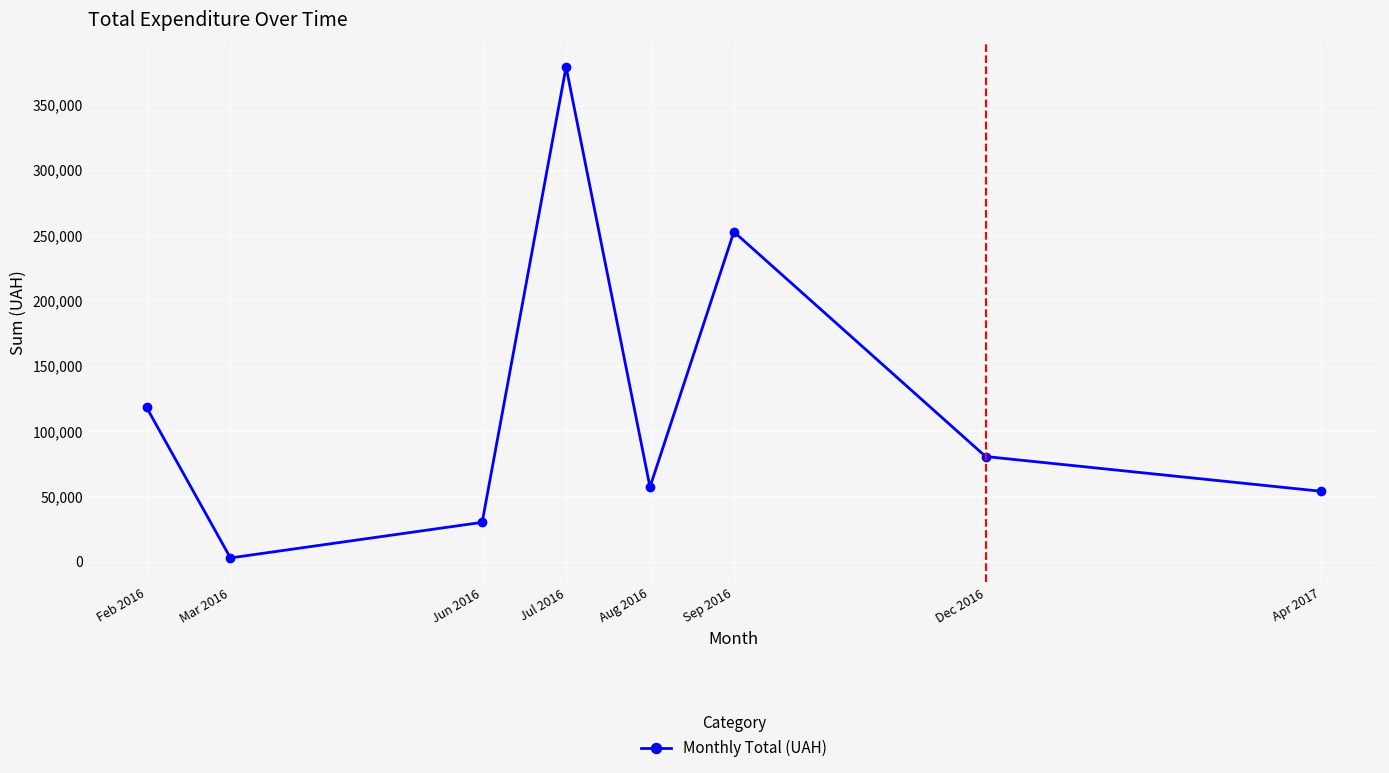

At which label does the data first exceed 80469?

Feb 2016